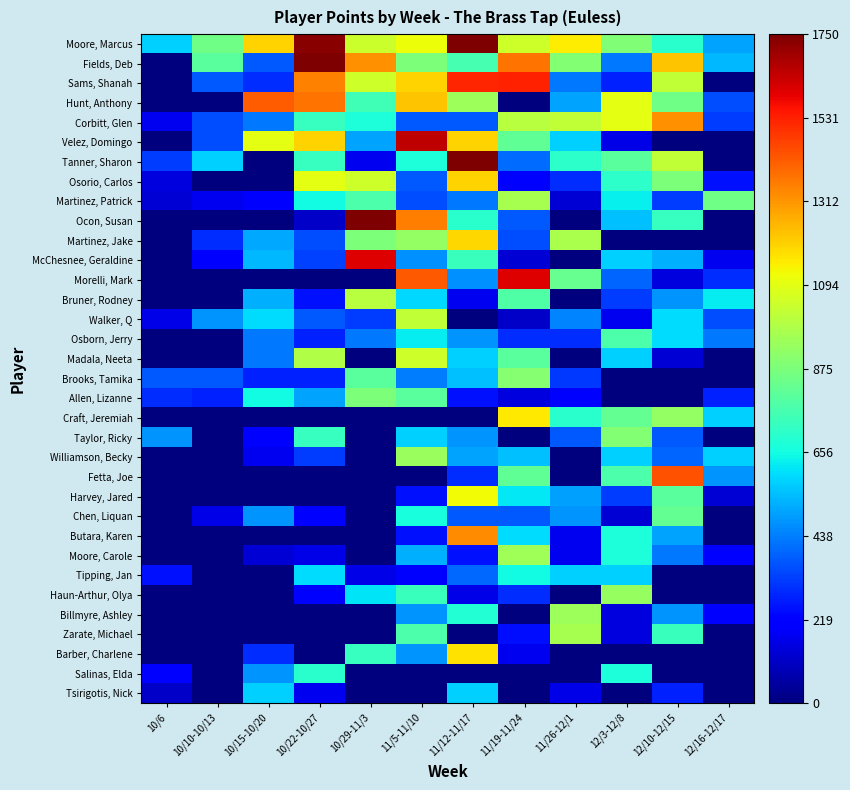

Reading left to right, extract all data points from this chart.

Moore, Marcus: 10/6=575	10/10-10/13=850	10/15-10/20=1200	10/22-10/27=1735	10/29-11/3=1045	11/5-11/10=1120	11/12-11/17=1750	11/19-11/24=1050	11/26-12/1=1150	12/3-12/8=885	12/10-12/15=700	12/16-12/17=500
Fields, Deb: 10/6=0	10/10-10/13=800	10/15-10/20=375	10/22-10/27=1750	10/29-11/3=1325	11/5-11/10=875	11/12-11/17=760	11/19-11/24=1375	11/26-12/1=890	12/3-12/8=425	12/10-12/15=1225	12/16-12/17=535
Sams, Shanah: 10/6=0	10/10-10/13=375	10/15-10/20=300	10/22-10/27=1350	10/29-11/3=1050	11/5-11/10=1200	11/12-11/17=1520	11/19-11/24=1525	11/26-12/1=425	12/3-12/8=275	12/10-12/15=1025	12/16-12/17=0
Hunt, Anthony: 10/6=0	10/10-10/13=0	10/15-10/20=1420	10/22-10/27=1375	10/29-11/3=750	11/5-11/10=1225	11/12-11/17=950	11/19-11/24=0	11/26-12/1=500	12/3-12/8=1100	12/10-12/15=850	12/16-12/17=350
Corbitt, Glen: 10/6=175	10/10-10/13=350	10/15-10/20=425	10/22-10/27=725	10/29-11/3=675	11/5-11/10=375	11/12-11/17=375	11/19-11/24=1000	11/26-12/1=1025	12/3-12/8=1100	12/10-12/15=1325	12/16-12/17=325
Velez, Domingo: 10/6=0	10/10-10/13=350	10/15-10/20=1100	10/22-10/27=1200	10/29-11/3=500	11/5-11/10=1650	11/12-11/17=1200	11/19-11/24=815	11/26-12/1=575	12/3-12/8=160	12/10-12/15=0	12/16-12/17=0
Tanner, Sharon: 10/6=325	10/10-10/13=575	10/15-10/20=0	10/22-10/27=725	10/29-11/3=175	11/5-11/10=675	11/12-11/17=1750	11/19-11/24=410	11/26-12/1=710	12/3-12/8=800	12/10-12/15=1025	12/16-12/17=0
Osorio, Carlos: 10/6=145	10/10-10/13=0	10/15-10/20=0	10/22-10/27=1095	10/29-11/3=1050	11/5-11/10=375	11/12-11/17=1200	11/19-11/24=200	11/26-12/1=300	12/3-12/8=705	12/10-12/15=875	12/16-12/17=250
Martinez, Patrick: 10/6=130	10/10-10/13=175	10/15-10/20=225	10/22-10/27=650	10/29-11/3=775	11/5-11/10=350	11/12-11/17=425	11/19-11/24=970	11/26-12/1=130	12/3-12/8=635	12/10-12/15=325	12/16-12/17=850
Ocon, Susan: 10/6=0	10/10-10/13=0	10/15-10/20=0	10/22-10/27=115	10/29-11/3=1750	11/5-11/10=1355	11/12-11/17=700	11/19-11/24=375	11/26-12/1=0	12/3-12/8=550	12/10-12/15=725	12/16-12/17=0
Martinez, Jake: 10/6=0	10/10-10/13=300	10/15-10/20=510	10/22-10/27=350	10/29-11/3=875	11/5-11/10=925	11/12-11/17=1190	11/19-11/24=350	11/26-12/1=975	12/3-12/8=0	12/10-12/15=0	12/16-12/17=0
McChesnee, Geraldine: 10/6=0	10/10-10/13=225	10/15-10/20=535	10/22-10/27=330	10/29-11/3=1600	11/5-11/10=470	11/12-11/17=735	11/19-11/24=130	11/26-12/1=0	12/3-12/8=575	12/10-12/15=525	12/16-12/17=175
Morelli, Mark: 10/6=0	10/10-10/13=0	10/15-10/20=0	10/22-10/27=0	10/29-11/3=0	11/5-11/10=1425	11/12-11/17=470	11/19-11/24=1600	11/26-12/1=830	12/3-12/8=395	12/10-12/15=145	12/16-12/17=300
Bruner, Rodney: 10/6=0	10/10-10/13=0	10/15-10/20=525	10/22-10/27=250	10/29-11/3=1000	11/5-11/10=590	11/12-11/17=175	11/19-11/24=785	11/26-12/1=0	12/3-12/8=325	12/10-12/15=475	12/16-12/17=625
Walker, Q: 10/6=160	10/10-10/13=475	10/15-10/20=600	10/22-10/27=375	10/29-11/3=325	11/5-11/10=1025	11/12-11/17=0	11/19-11/24=115	11/26-12/1=450	12/3-12/8=175	12/10-12/15=600	12/16-12/17=350
Osborn, Jerry: 10/6=0	10/10-10/13=0	10/15-10/20=425	10/22-10/27=275	10/29-11/3=425	11/5-11/10=625	11/12-11/17=475	11/19-11/24=300	11/26-12/1=300	12/3-12/8=775	12/10-12/15=600	12/16-12/17=425
Madala, Neeta: 10/6=0	10/10-10/13=0	10/15-10/20=425	10/22-10/27=985	10/29-11/3=0	11/5-11/10=1050	11/12-11/17=575	11/19-11/24=800	11/26-12/1=0	12/3-12/8=575	12/10-12/15=130	12/16-12/17=0
Brooks, Tamika: 10/6=375	10/10-10/13=375	10/15-10/20=275	10/22-10/27=275	10/29-11/3=800	11/5-11/10=435	11/12-11/17=550	11/19-11/24=900	11/26-12/1=315	12/3-12/8=0	12/10-12/15=0	12/16-12/17=0
Allen, Lizanne: 10/6=300	10/10-10/13=275	10/15-10/20=650	10/22-10/27=500	10/29-11/3=875	11/5-11/10=800	11/12-11/17=250	11/19-11/24=145	11/26-12/1=225	12/3-12/8=0	12/10-12/15=0	12/16-12/17=275
Craft, Jeremiah: 10/6=0	10/10-10/13=0	10/15-10/20=0	10/22-10/27=0	10/29-11/3=0	11/5-11/10=0	11/12-11/17=0	11/19-11/24=1160	11/26-12/1=700	12/3-12/8=825	12/10-12/15=925	12/16-12/17=575
Taylor, Ricky: 10/6=475	10/10-10/13=0	10/15-10/20=200	10/22-10/27=725	10/29-11/3=0	11/5-11/10=575	11/12-11/17=475	11/19-11/24=0	11/26-12/1=375	12/3-12/8=890	12/10-12/15=375	12/16-12/17=0
Williamson, Becky: 10/6=0	10/10-10/13=0	10/15-10/20=175	10/22-10/27=325	10/29-11/3=0	11/5-11/10=940	11/12-11/17=500	11/19-11/24=550	11/26-12/1=0	12/3-12/8=575	12/10-12/15=395	12/16-12/17=575
Fetta, Joe: 10/6=0	10/10-10/13=0	10/15-10/20=0	10/22-10/27=0	10/29-11/3=0	11/5-11/10=0	11/12-11/17=300	11/19-11/24=820	11/26-12/1=0	12/3-12/8=775	12/10-12/15=1440	12/16-12/17=475
Harvey, Jared: 10/6=0	10/10-10/13=0	10/15-10/20=0	10/22-10/27=0	10/29-11/3=0	11/5-11/10=250	11/12-11/17=1125	11/19-11/24=620	11/26-12/1=495	12/3-12/8=325	12/10-12/15=800	12/16-12/17=130
Chen, Liquan: 10/6=0	10/10-10/13=160	10/15-10/20=475	10/22-10/27=200	10/29-11/3=0	11/5-11/10=665	11/12-11/17=370	11/19-11/24=375	11/26-12/1=475	12/3-12/8=130	12/10-12/15=825	12/16-12/17=0
Butara, Karen: 10/6=0	10/10-10/13=0	10/15-10/20=0	10/22-10/27=0	10/29-11/3=0	11/5-11/10=250	11/12-11/17=1330	11/19-11/24=595	11/26-12/1=175	12/3-12/8=675	12/10-12/15=500	12/16-12/17=0
Moore, Carole: 10/6=0	10/10-10/13=0	10/15-10/20=130	10/22-10/27=160	10/29-11/3=0	11/5-11/10=525	11/12-11/17=250	11/19-11/24=955	11/26-12/1=175	12/3-12/8=675	12/10-12/15=425	12/16-12/17=200
Tipping, Jan: 10/6=250	10/10-10/13=0	10/15-10/20=0	10/22-10/27=600	10/29-11/3=160	11/5-11/10=200	11/12-11/17=400	11/19-11/24=650	11/26-12/1=575	12/3-12/8=575	12/10-12/15=0	12/16-12/17=0
Haun-Arthur, Olya: 10/6=0	10/10-10/13=0	10/15-10/20=0	10/22-10/27=225	10/29-11/3=610	11/5-11/10=735	11/12-11/17=160	11/19-11/24=300	11/26-12/1=0	12/3-12/8=930	12/10-12/15=0	12/16-12/17=0
Billmyre, Ashley: 10/6=0	10/10-10/13=0	10/15-10/20=0	10/22-10/27=0	10/29-11/3=0	11/5-11/10=475	11/12-11/17=685	11/19-11/24=0	11/26-12/1=950	12/3-12/8=145	12/10-12/15=475	12/16-12/17=225
Zarate, Michael: 10/6=0	10/10-10/13=0	10/15-10/20=0	10/22-10/27=0	10/29-11/3=0	11/5-11/10=775	11/12-11/17=0	11/19-11/24=245	11/26-12/1=970	12/3-12/8=145	12/10-12/15=735	12/16-12/17=0
Barber, Charlene: 10/6=0	10/10-10/13=0	10/15-10/20=300	10/22-10/27=0	10/29-11/3=725	11/5-11/10=475	11/12-11/17=1175	11/19-11/24=175	11/26-12/1=0	12/3-12/8=0	12/10-12/15=0	12/16-12/17=0
Salinas, Elda: 10/6=225	10/10-10/13=0	10/15-10/20=475	10/22-10/27=700	10/29-11/3=0	11/5-11/10=0	11/12-11/17=0	11/19-11/24=0	11/26-12/1=0	12/3-12/8=675	12/10-12/15=0	12/16-12/17=0
Tsirigotis, Nick: 10/6=115	10/10-10/13=0	10/15-10/20=575	10/22-10/27=175	10/29-11/3=0	11/5-11/10=0	11/12-11/17=575	11/19-11/24=0	11/26-12/1=160	12/3-12/8=0	12/10-12/15=275	12/16-12/17=0